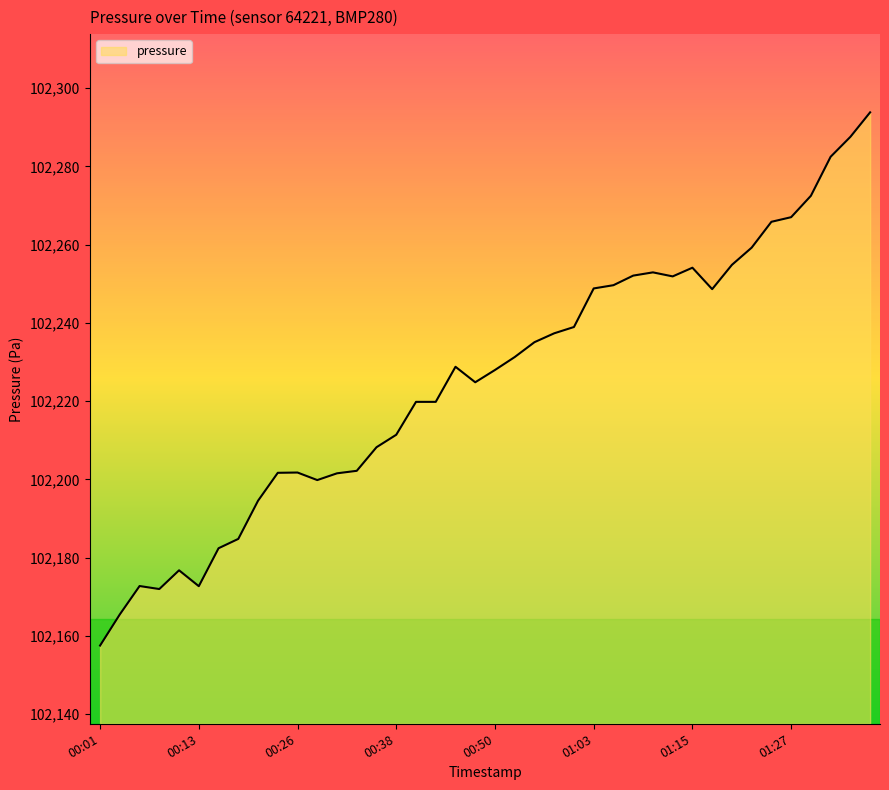

What is the difference between the maximum and minimum values?

136.3